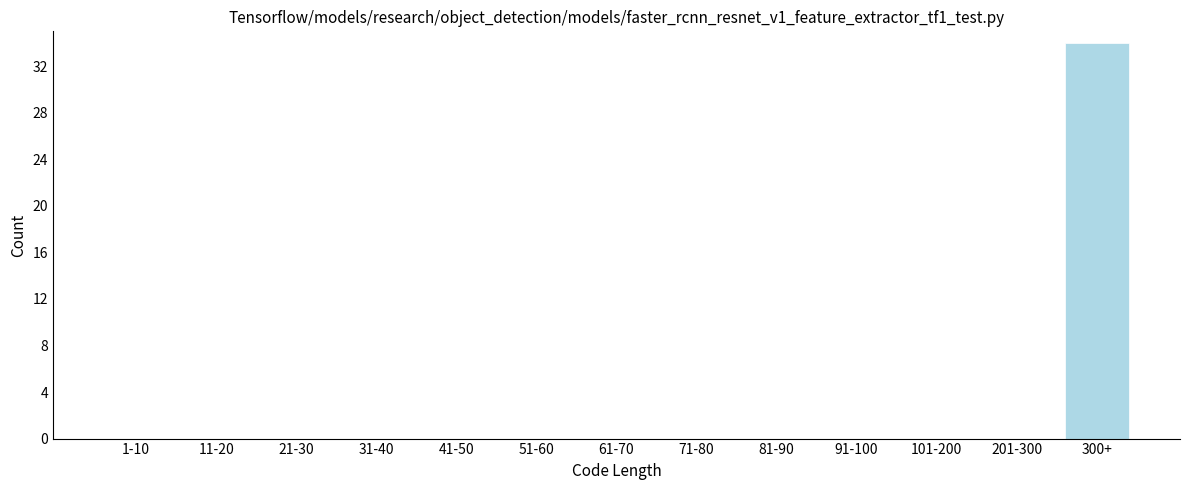

Reading left to right, list all the values displayed in this chart.

1-10=0	11-20=0	21-30=0	31-40=0	41-50=0	51-60=0	61-70=0	71-80=0	81-90=0	91-100=0	101-200=0	201-300=0	300+=34